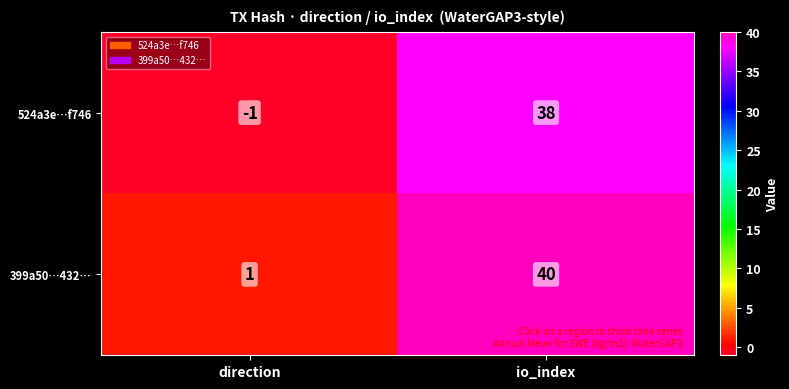

At which label does 399a50…432… reach its peak?

io_index